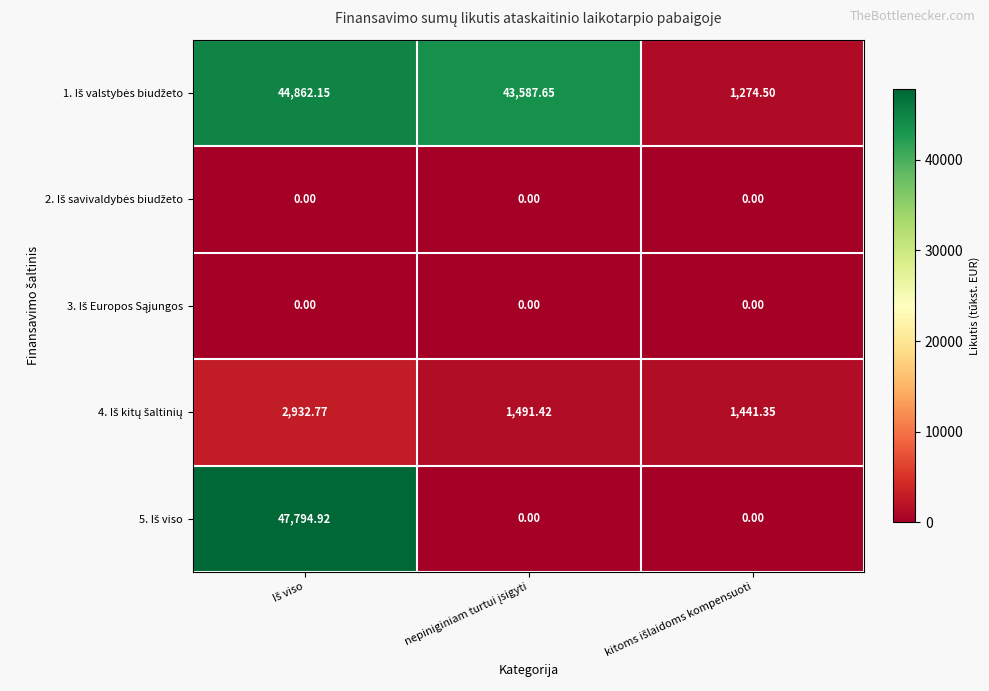

How many series are shown in this chart?

5